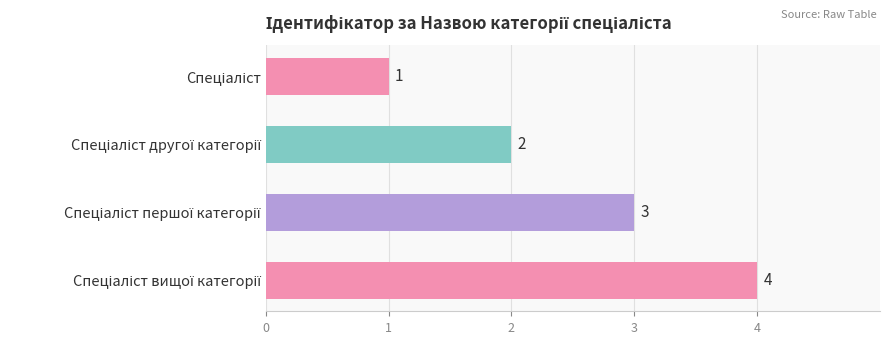

What is the sum of all values?

10